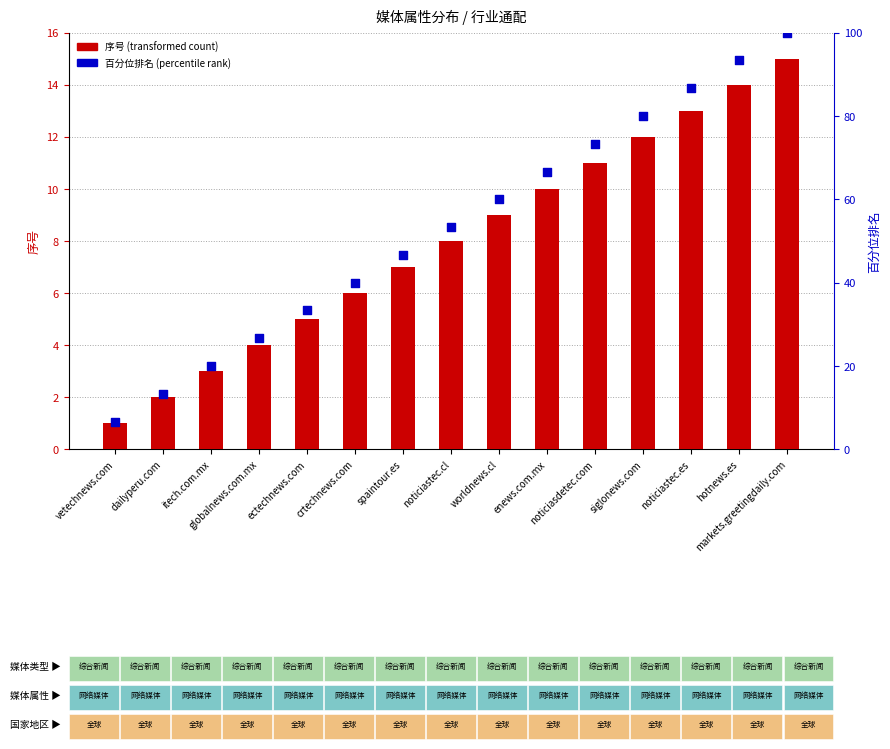

Which series has the largest total across all categories?

百分位排名 (percentile rank)